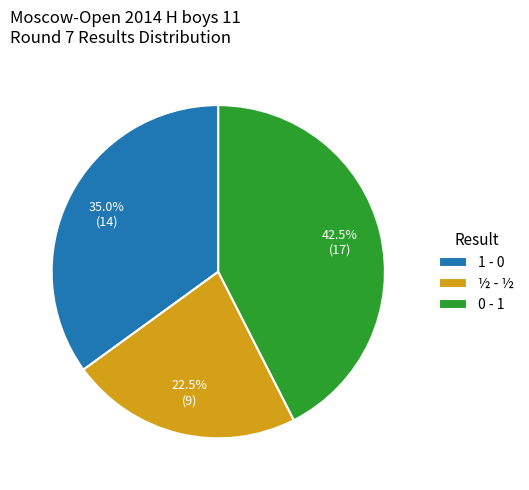

Does 1 - 0 account for over 50% of the chart?

No